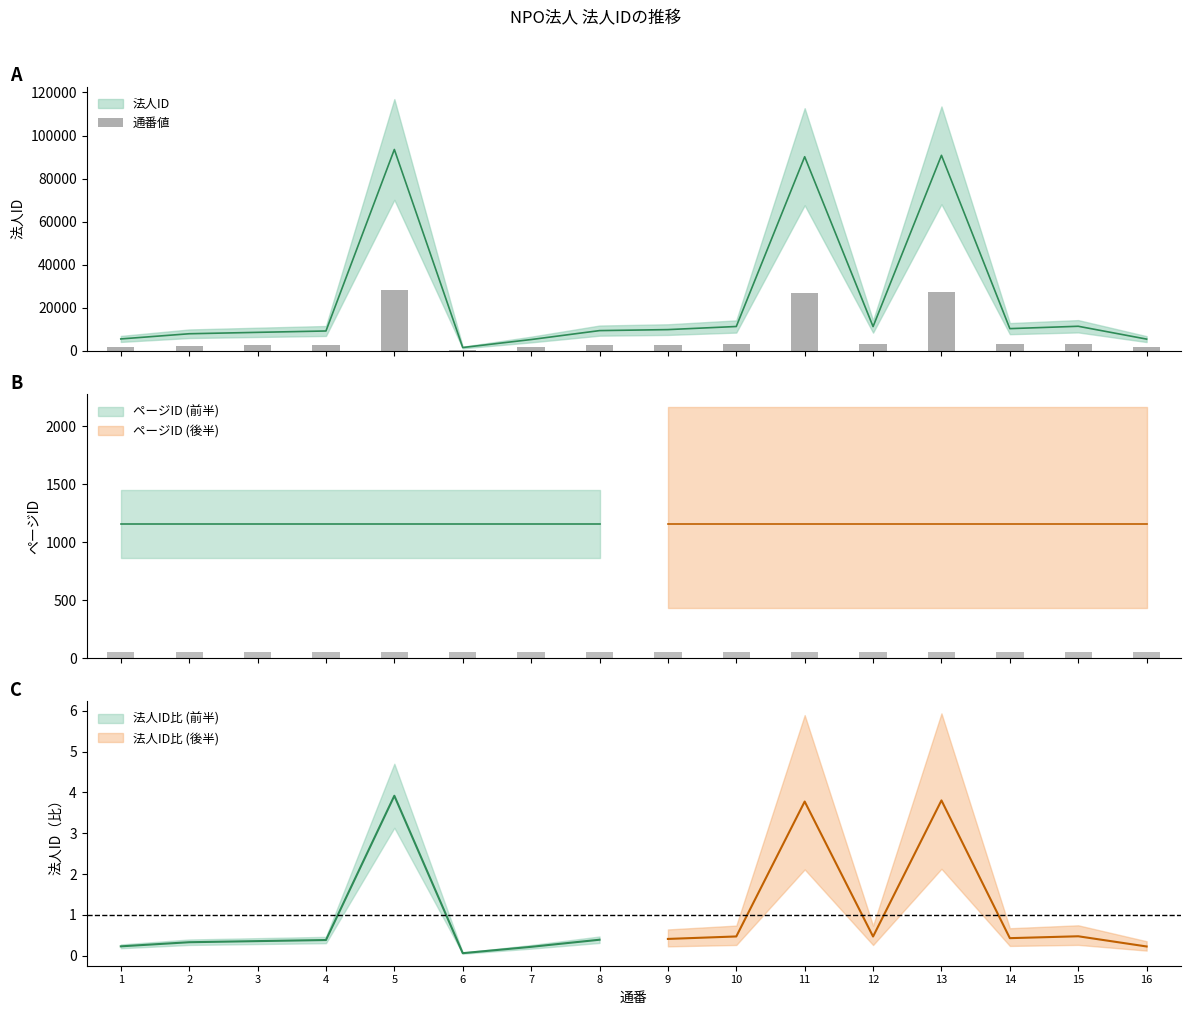

What is the value of the 5th bar from the left?

28060.8